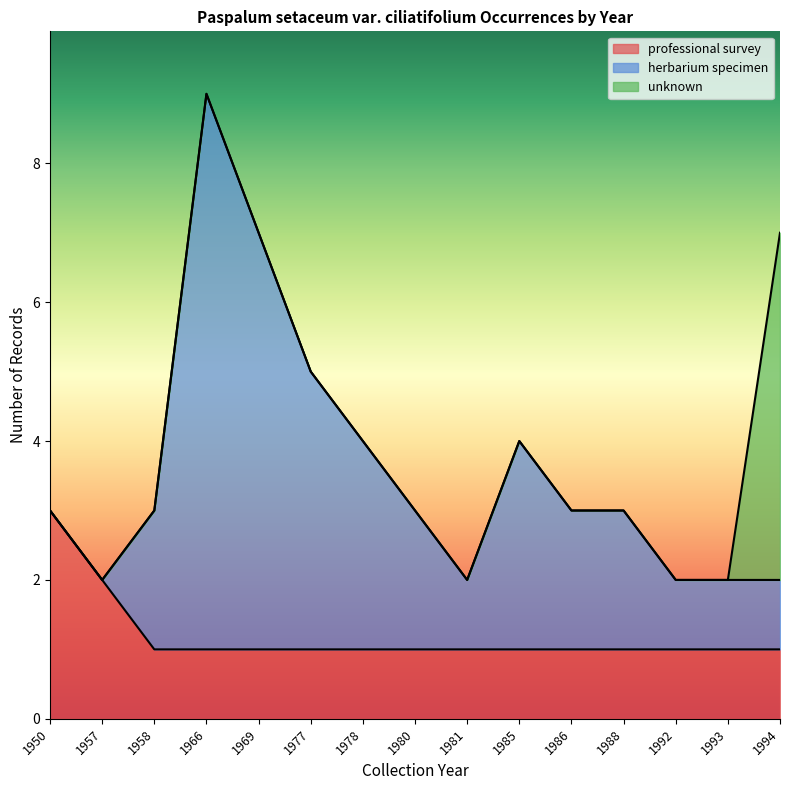

Does the chart display data point markers on the line(s)?

No